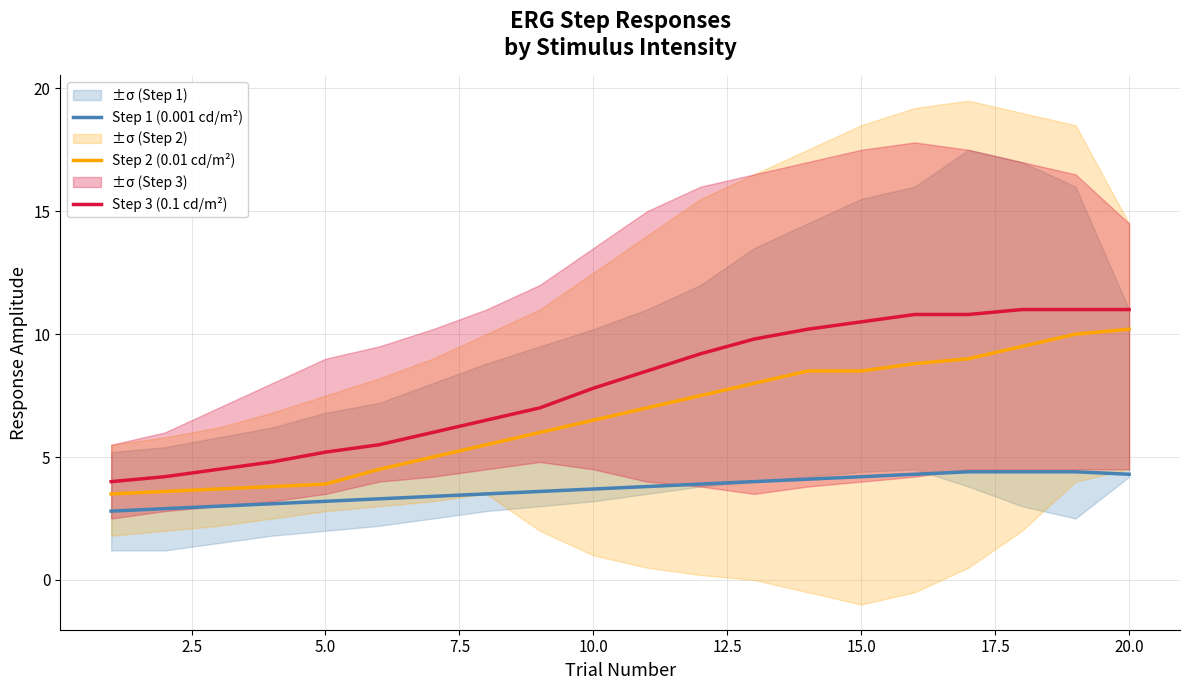

True or false: Step 3 (0.1 cd/m²) and Step 1 (0.001 cd/m²) cross at least once.

False